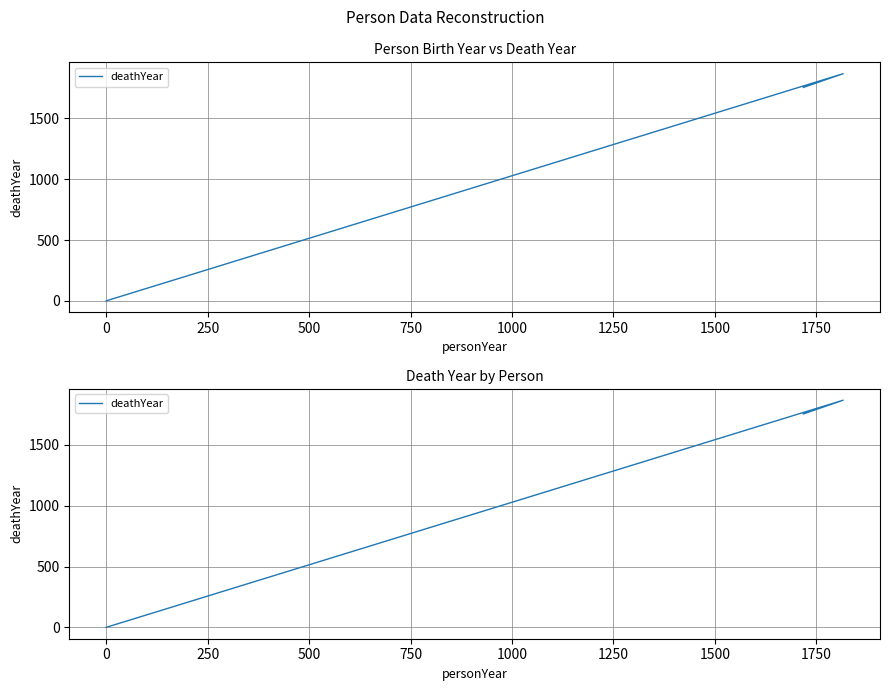

How many lines are shown in the chart?

1